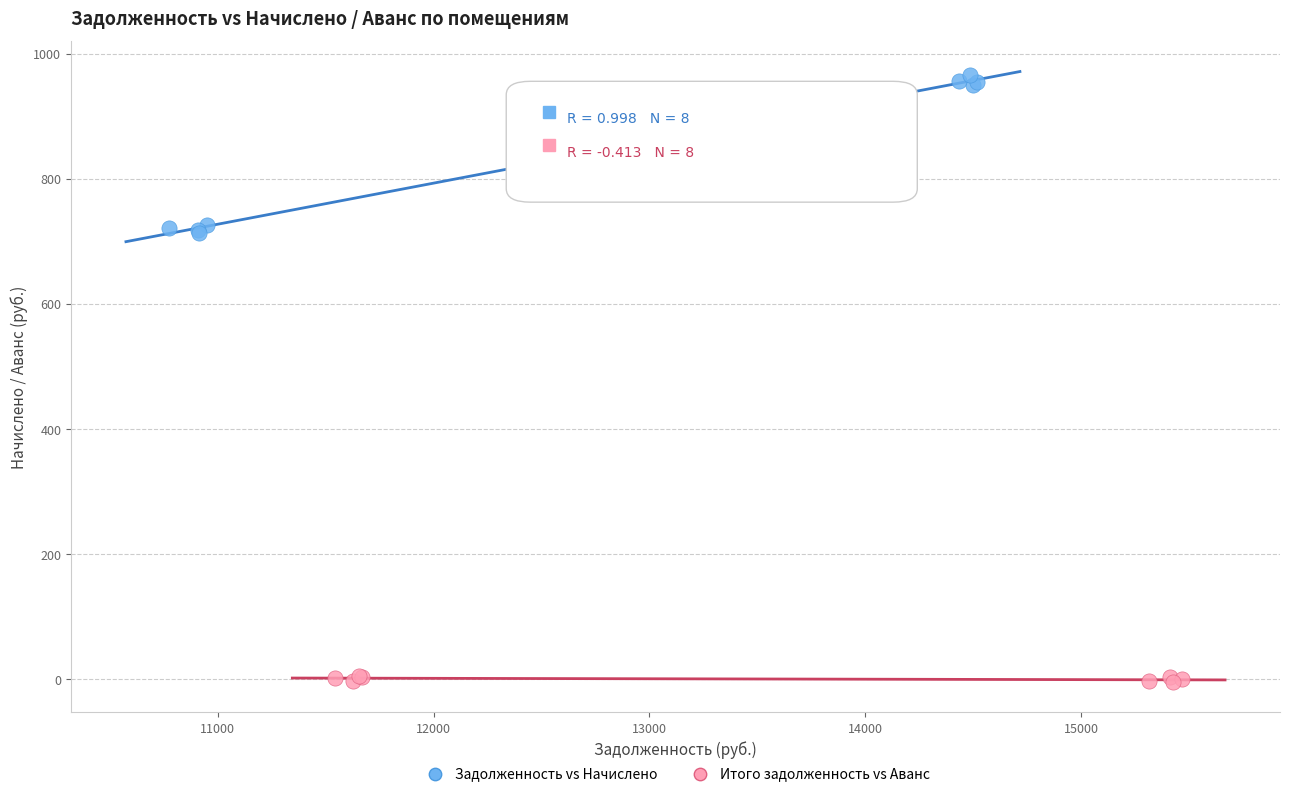

Which series contains the highest Y value?

Задолженность vs Начислено